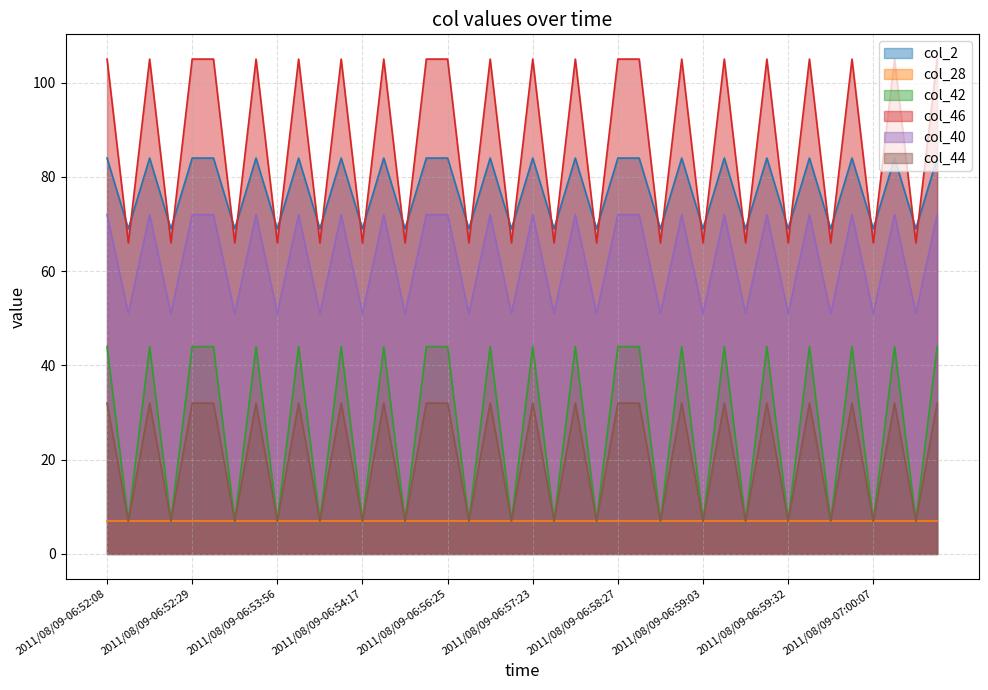

What is the label of the 9th point from the right?

2011/08/09-06:59:24